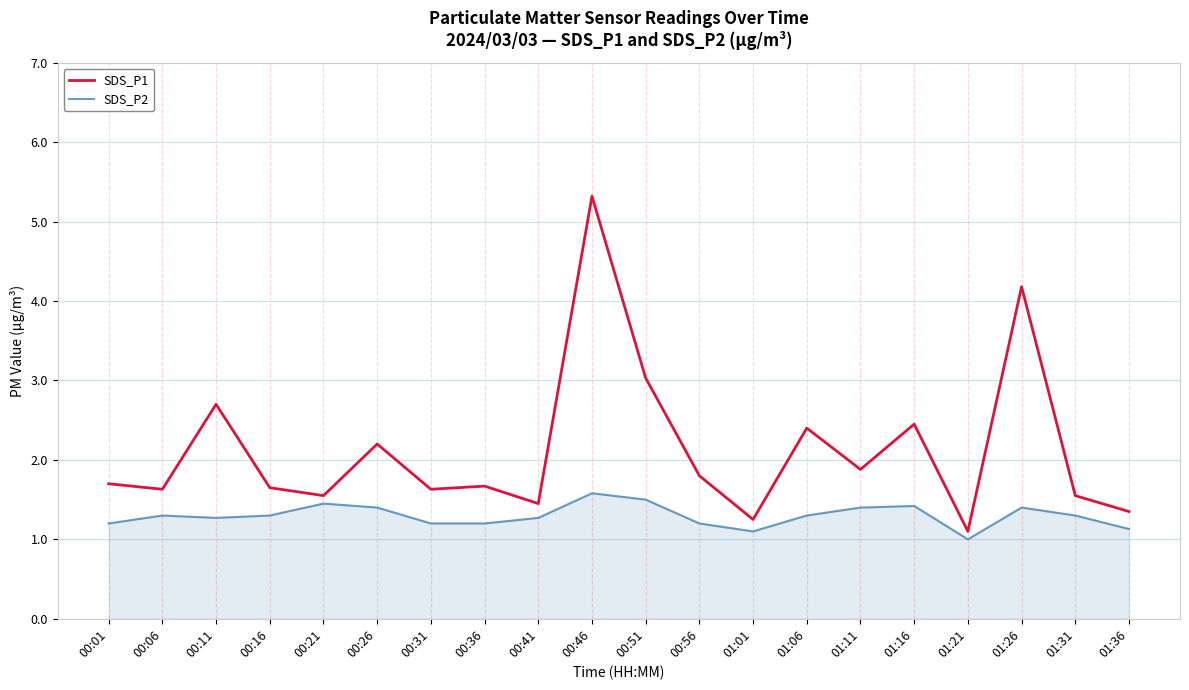

What is the maximum value for SDS_P1?

5.3